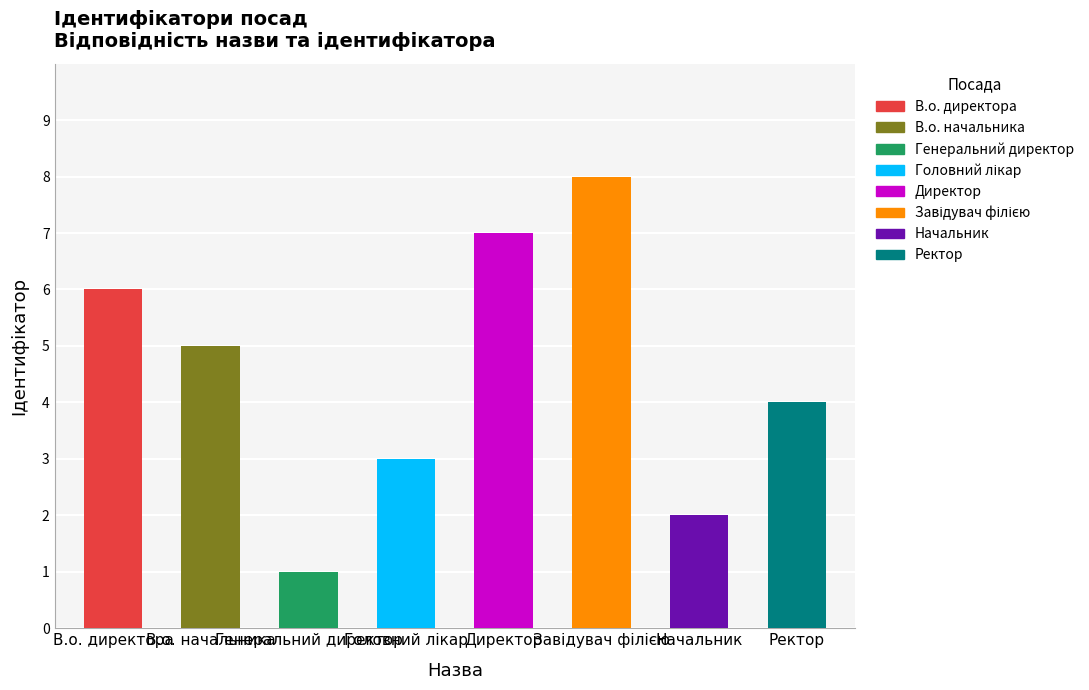

The value at Директор is 7. True or false?

True